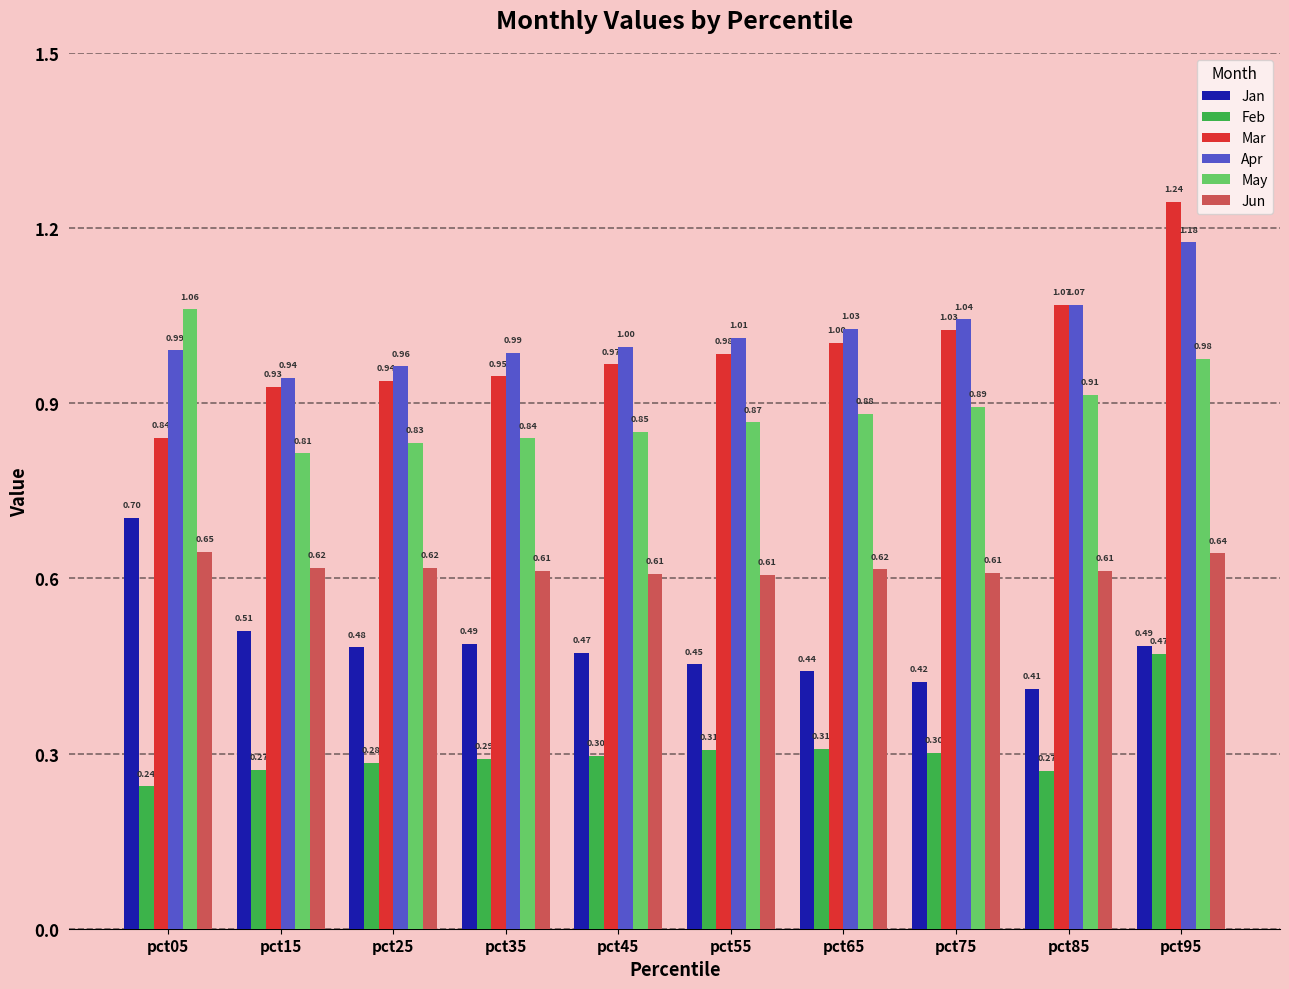

What is the sum of all Apr values?

10.2